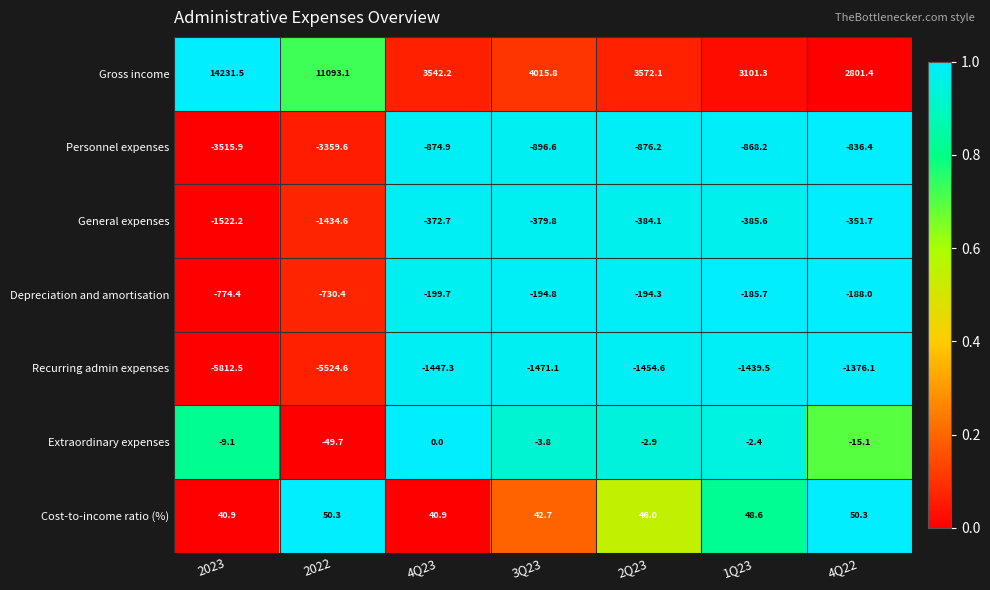

What is the difference between the Extraordinary expenses values at 4Q22 and 2Q23?

12.2